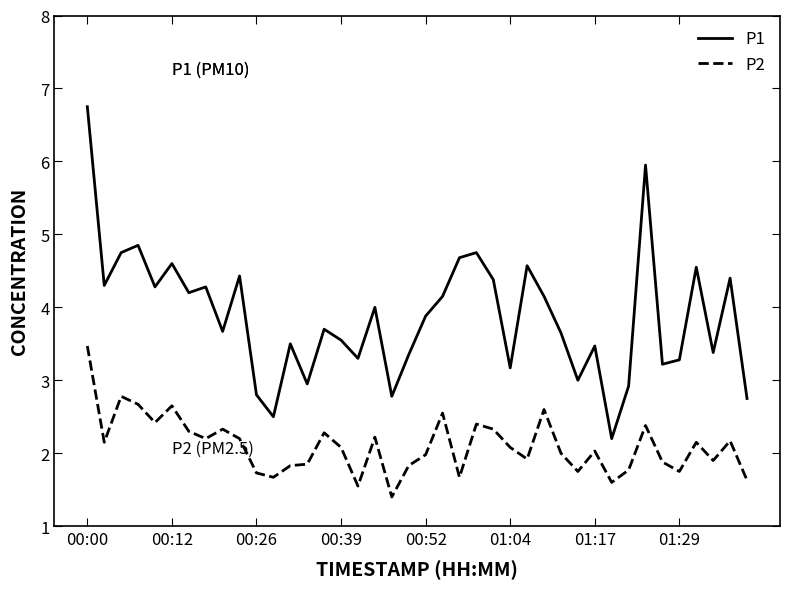

Which series has the largest range (max minus min)?

P1